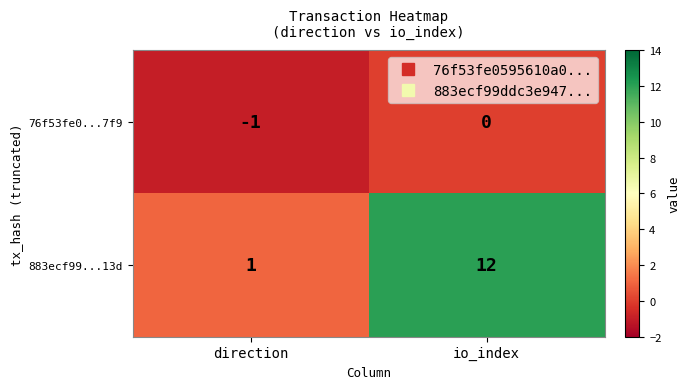

Which series has the largest range (max minus min)?

883ecf99...13d